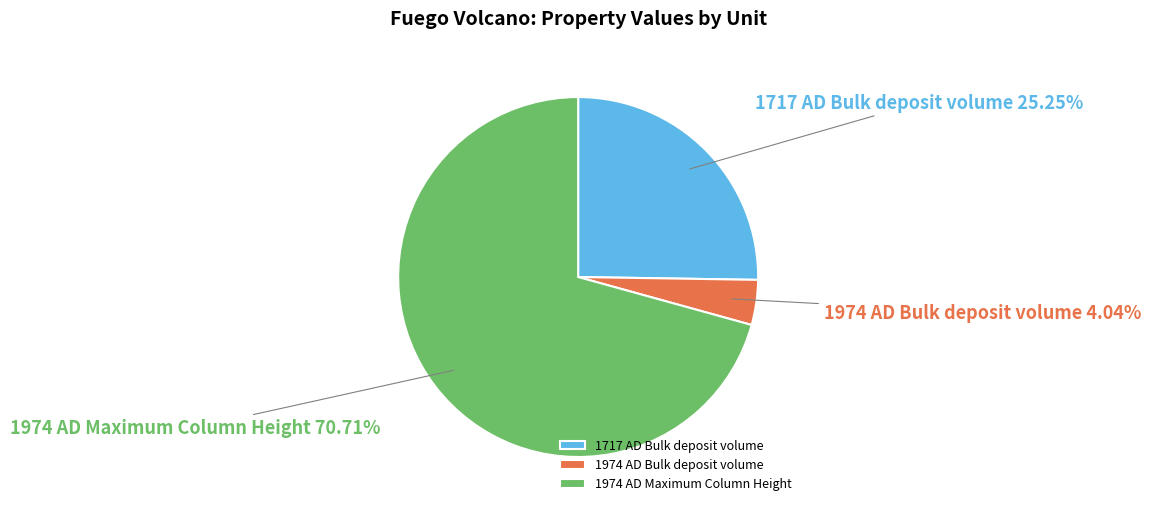

Rank the categories by value from lowest to highest.

1974 AD Bulk deposit volume, 1717 AD Bulk deposit volume, 1974 AD Maximum Column Height